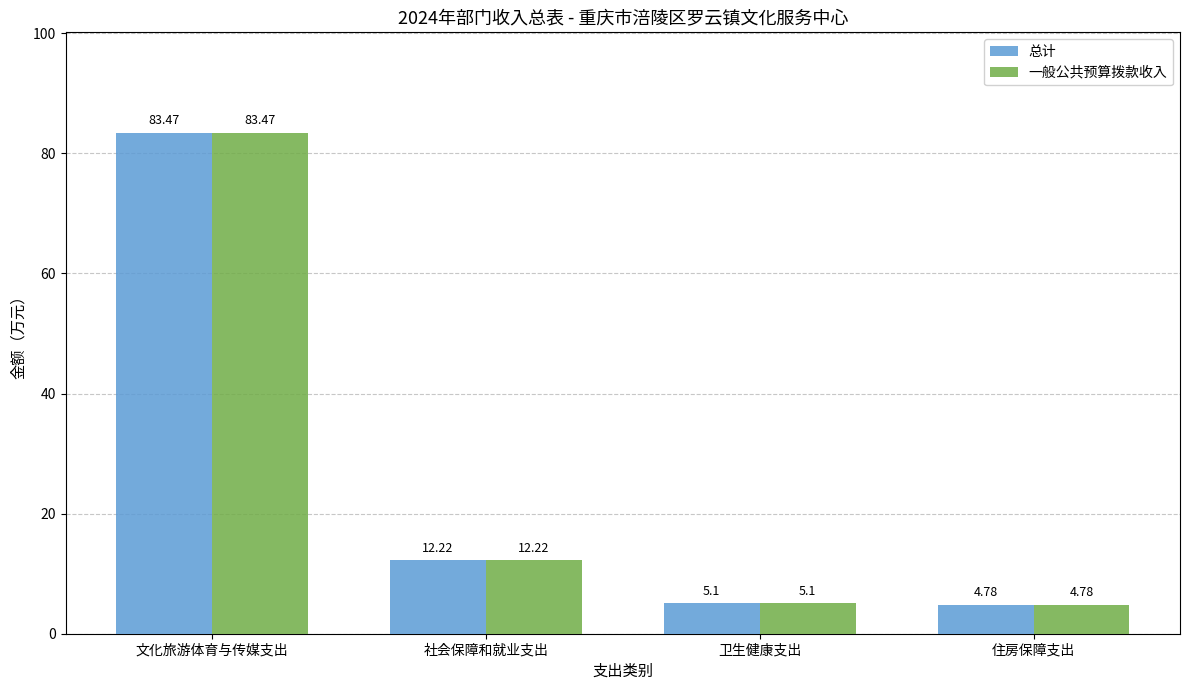

What is the total value across all series at 文化旅游体育与传媒支出?

166.9